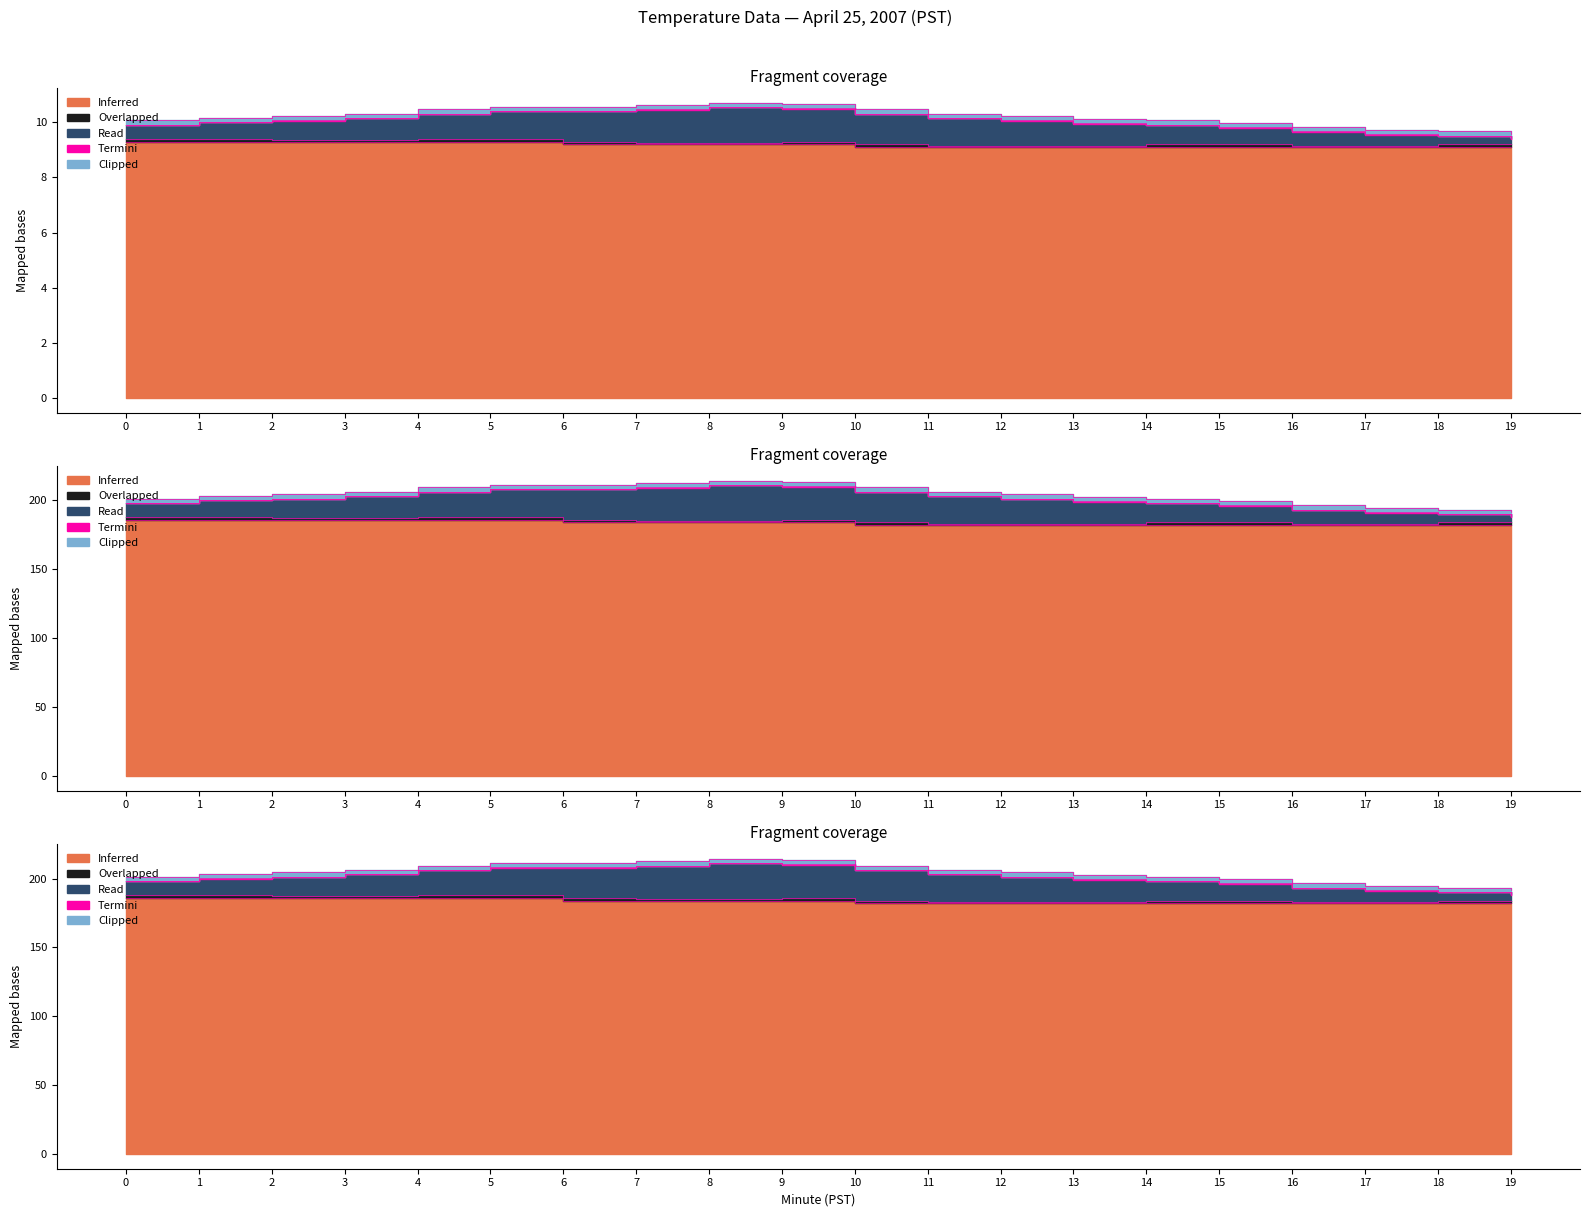

What is the greatest value displayed?

211.4